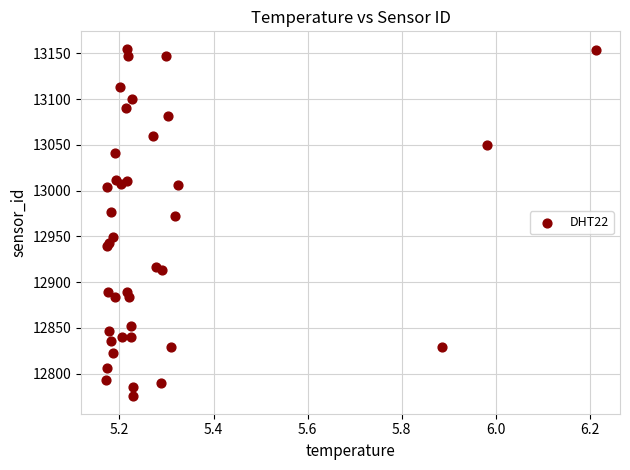

What Y value in the scatter plot is closest to 12965?

12972.7